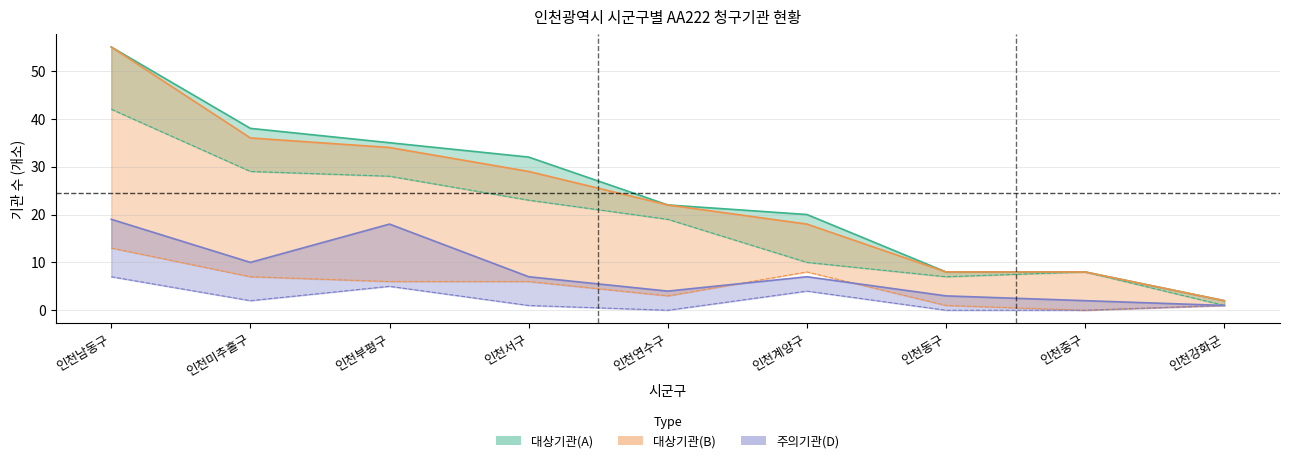

Is it true that 대상기관(B) equals 22 at 인천연수구?

True